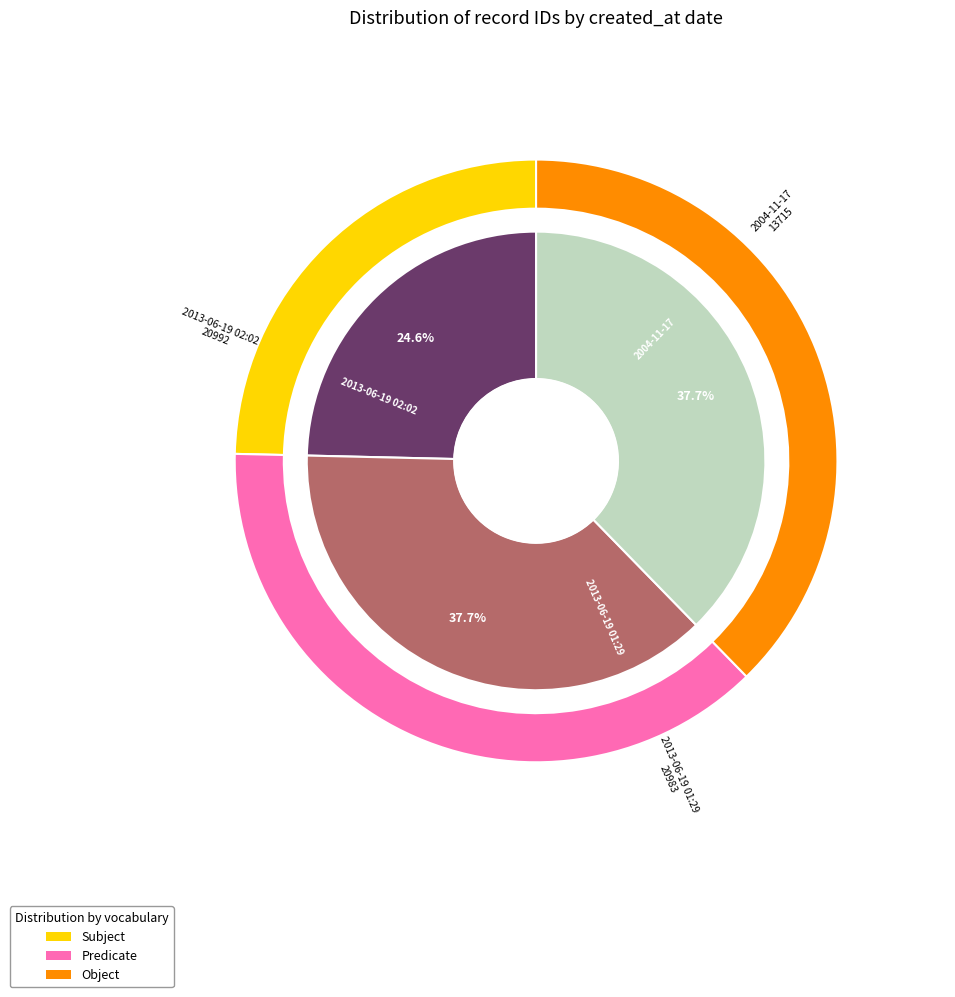

Which has a higher value, 2013-06-19 02:02 or 2004-11-17?

2013-06-19 02:02